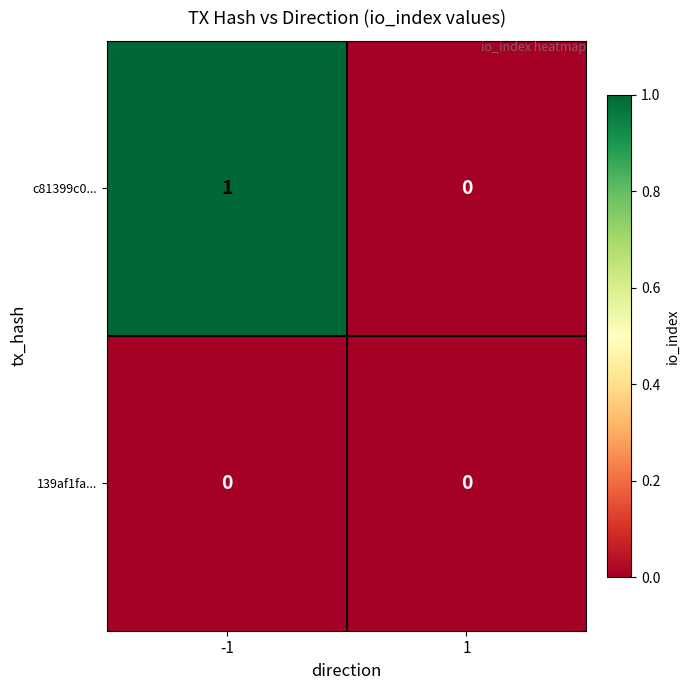

What is the difference between the highest and lowest values at -1?

1